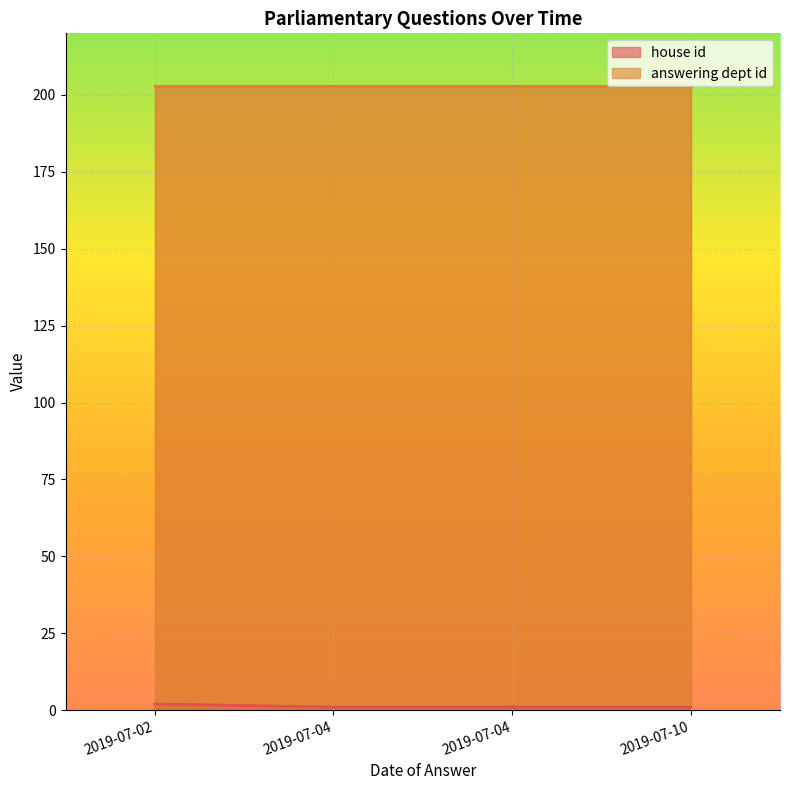

True or false: house id has a value of 1 at 2019-07-04.

False